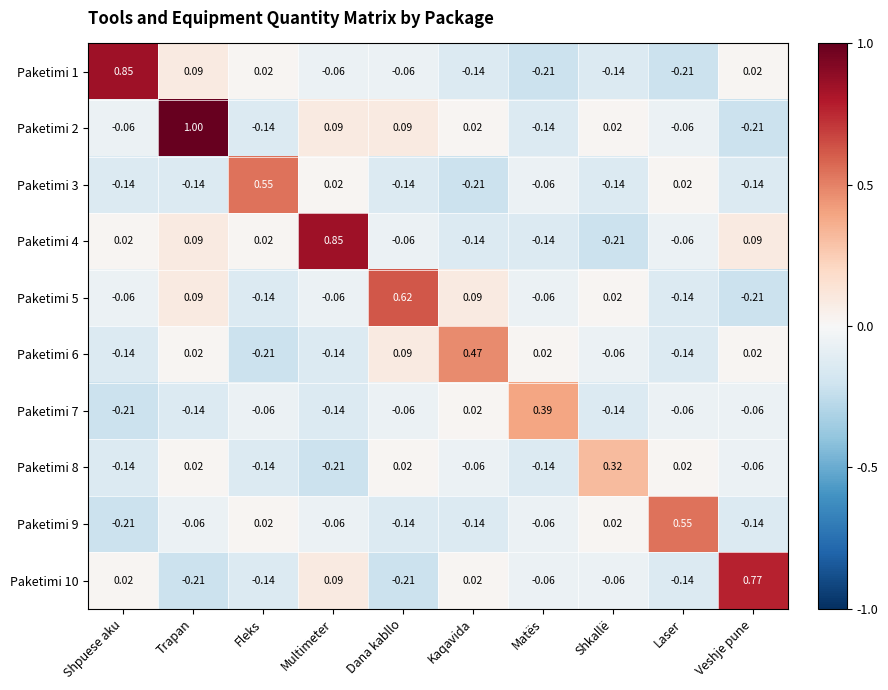

At which category is the sum across all series the highest?

Trapan